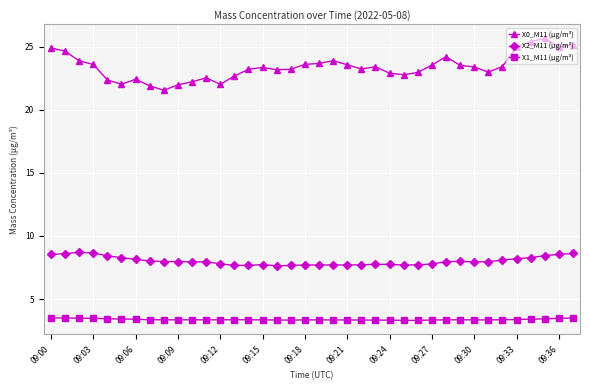

What are all the series names shown in the legend?

X0_M11 (μg/m³), X2_M11 (μg/m³), X1_M11 (μg/m³)